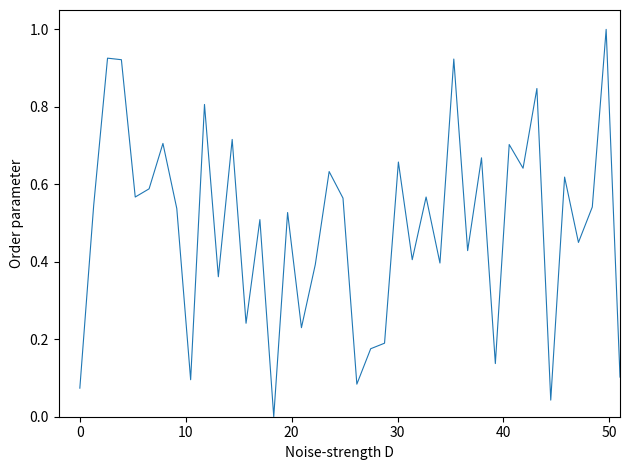

What is the difference between the maximum and minimum values?

1.0